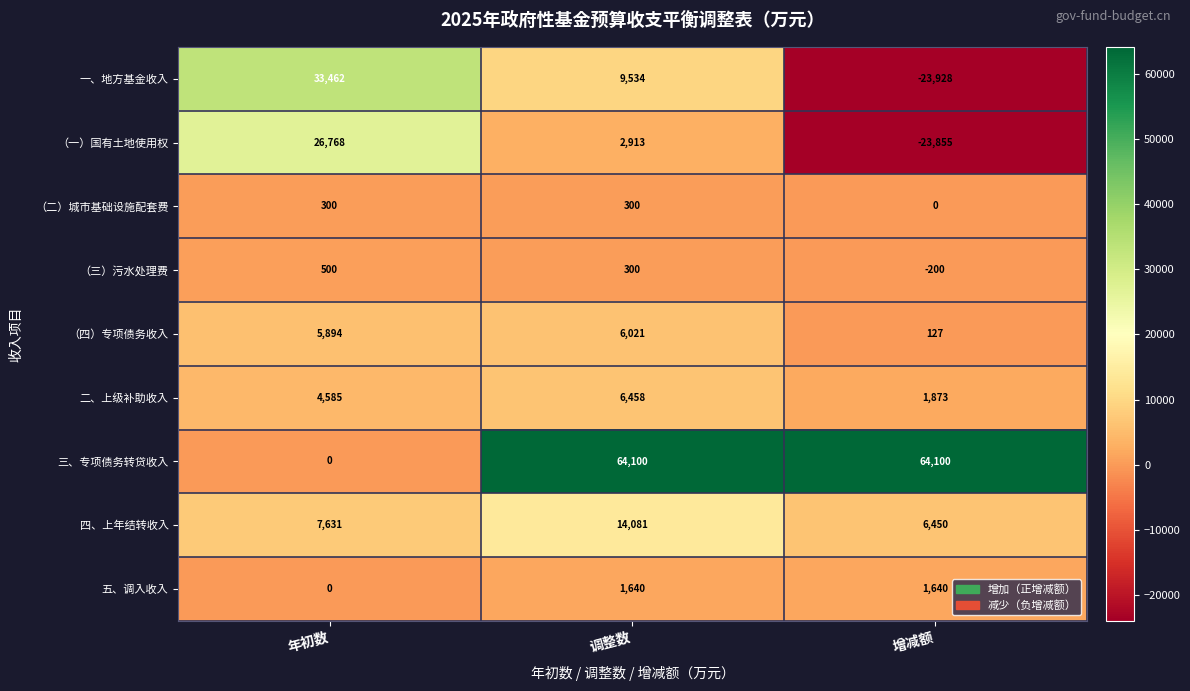

What is the maximum value shown in the chart?

64100